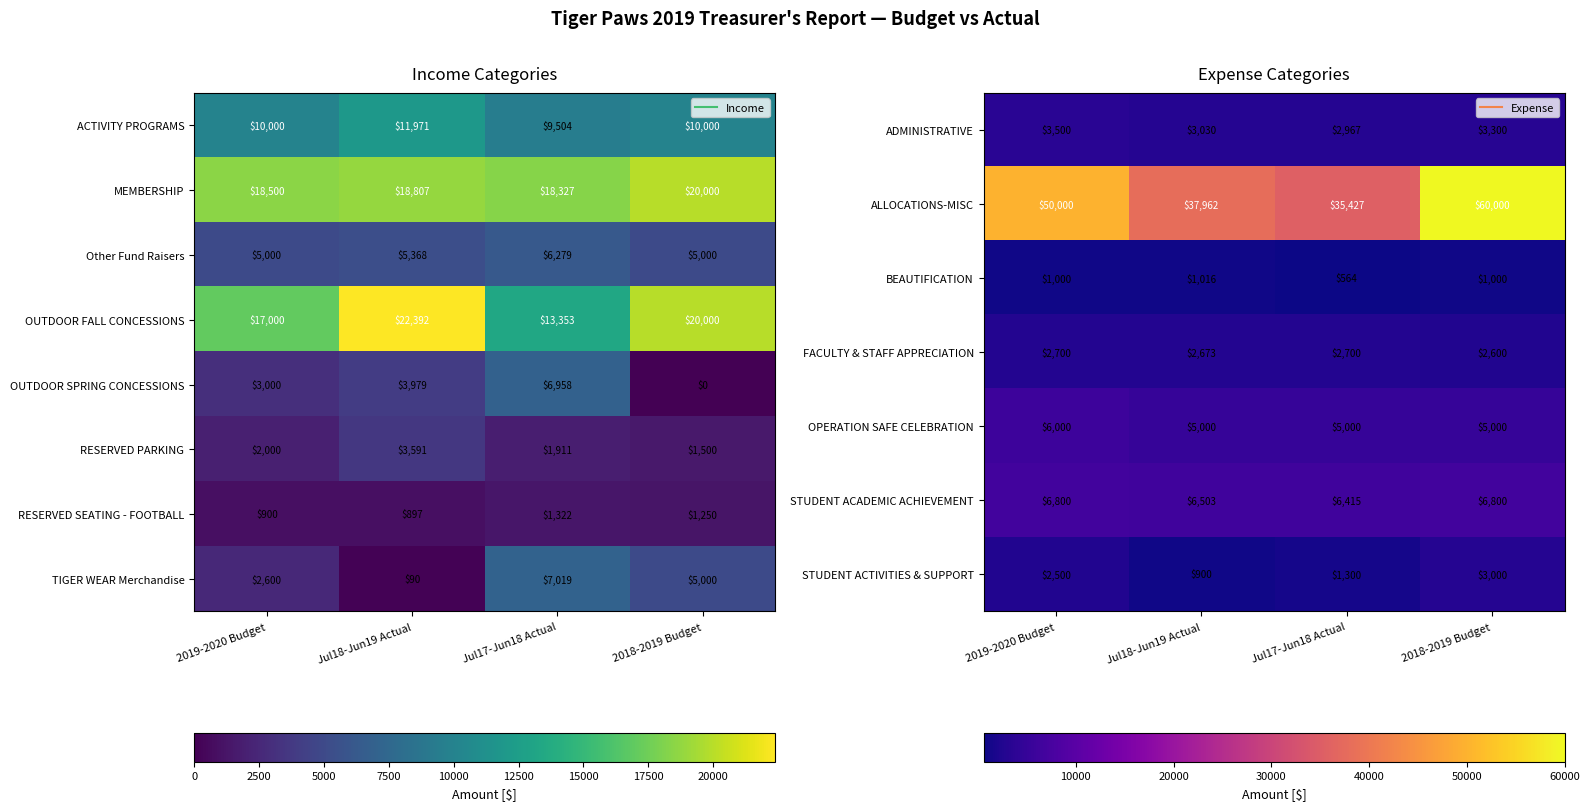

True or false: ADMINISTRATIVE has a value of 3500.0 at 2019-2020 Budget.

True